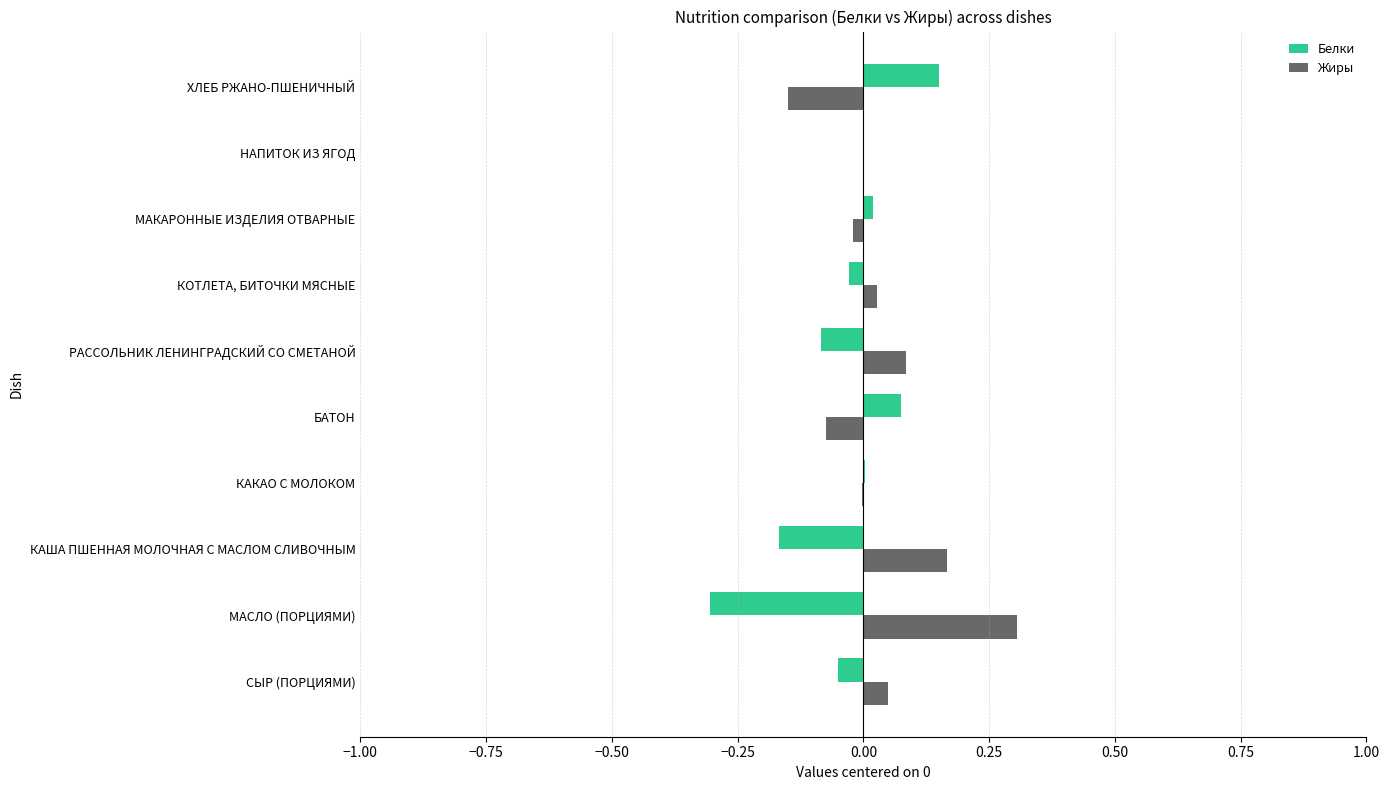

True or false: Белки has a value of 0.1 at БАТОН.

True